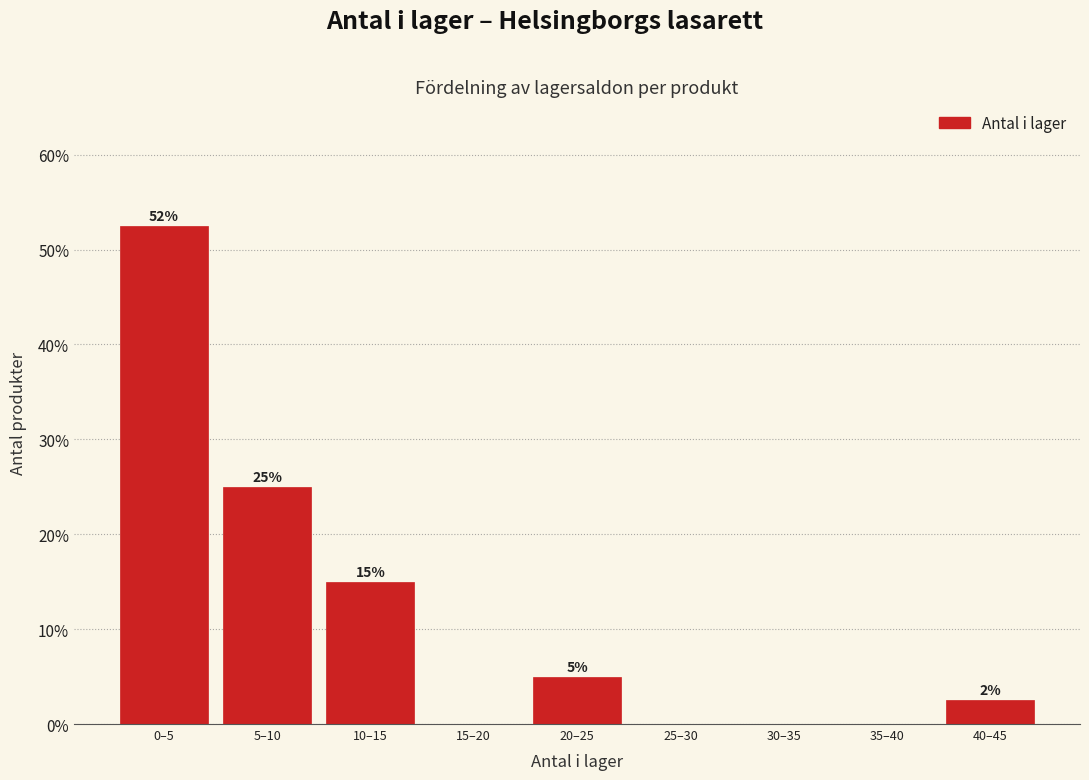

What is the greatest value displayed?

52.5